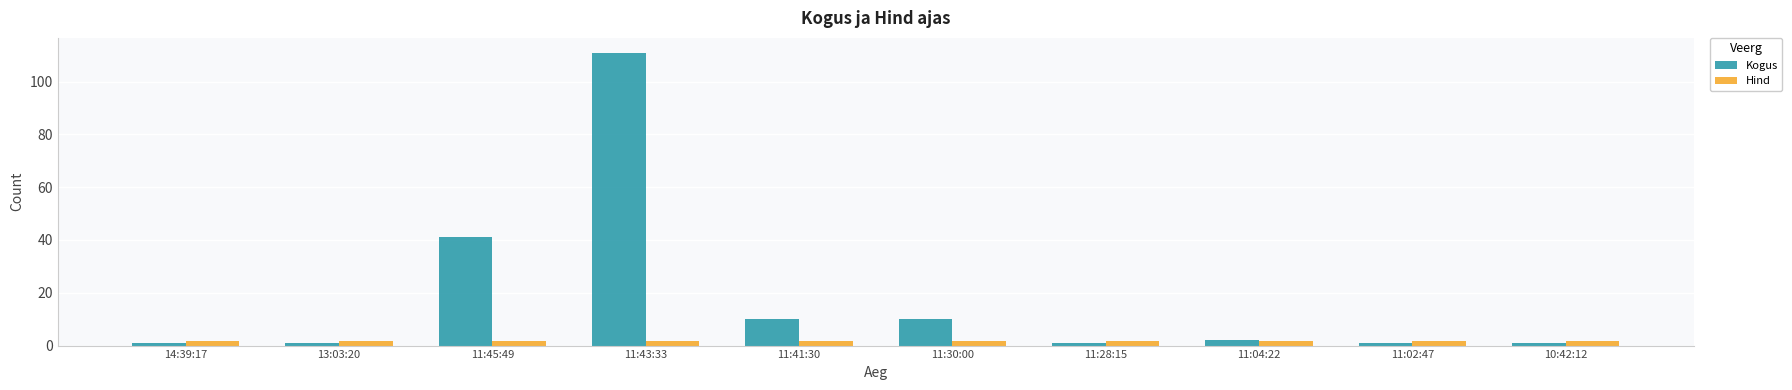

At which category is the sum across all series the highest?

11:43:33